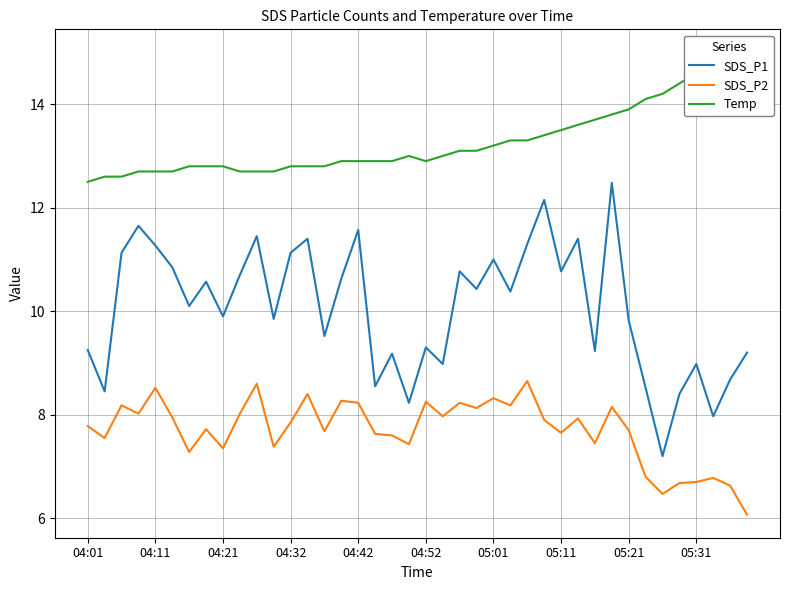

What is the lowest value of the SDS_P2 series?

6.1